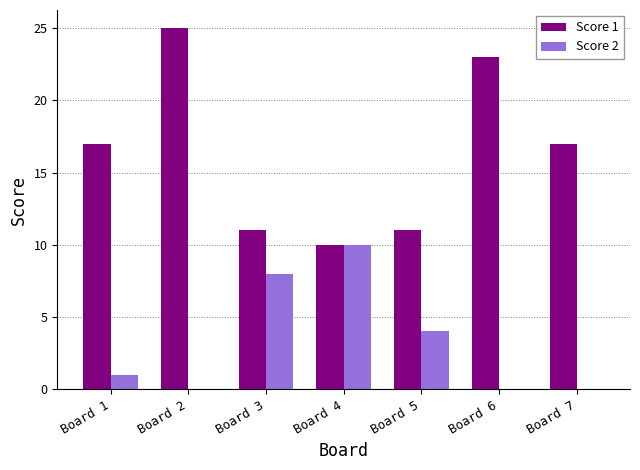

Read the Score 1 value at Board 1, to the nearest 5.

15